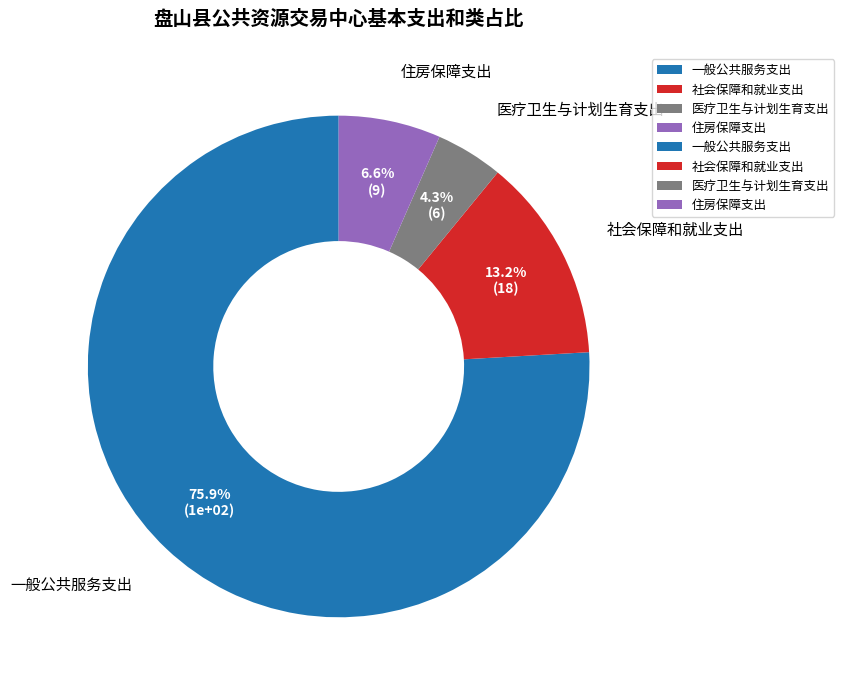

Count the number of slices in the pie.

4